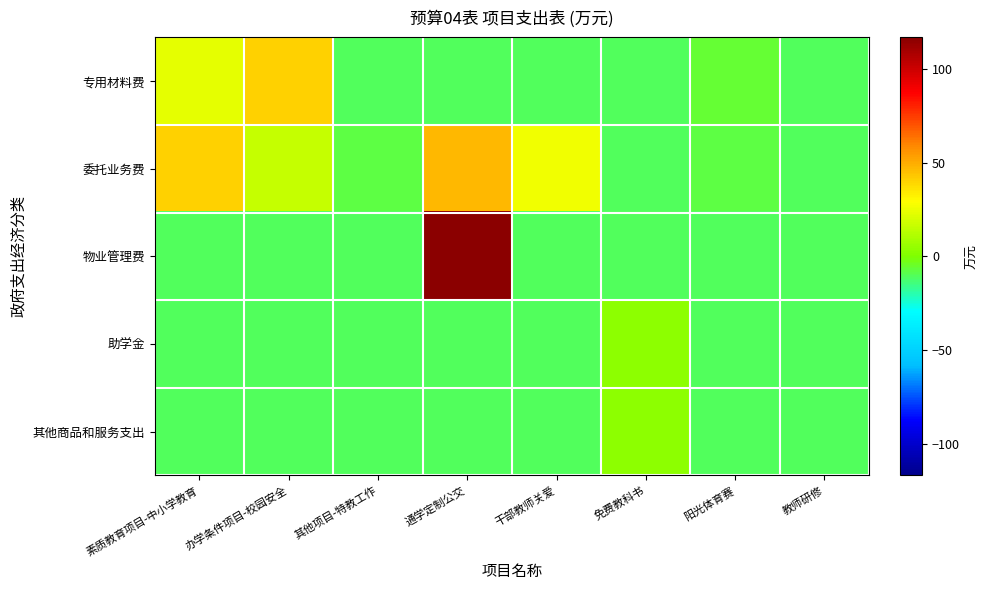

Which label corresponds to the smallest value in the chart?

其他项目-特教工作